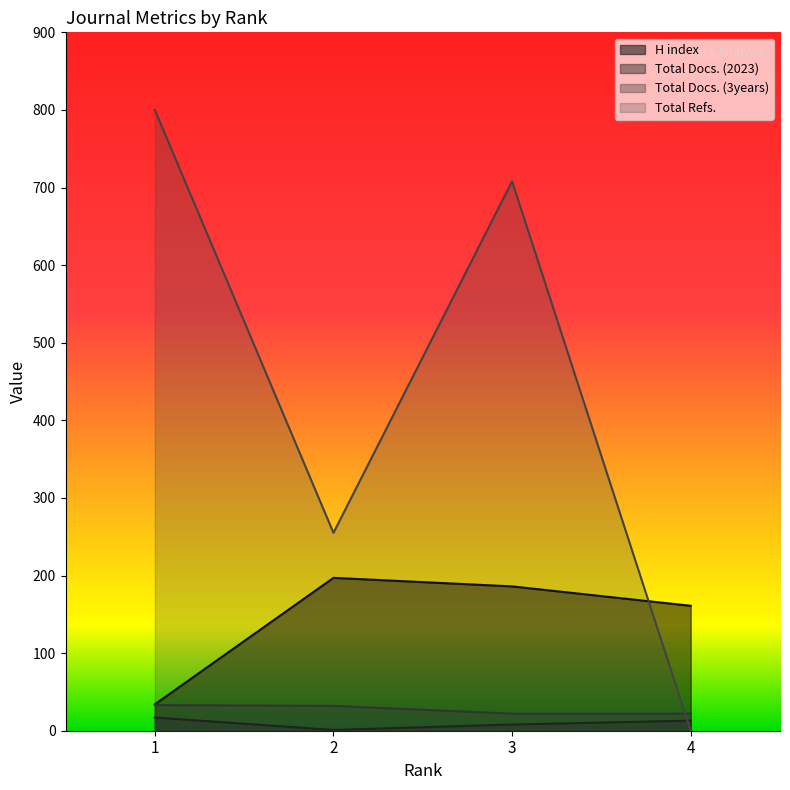

True or false: H index and Total Docs. (2023) cross at least once.

False